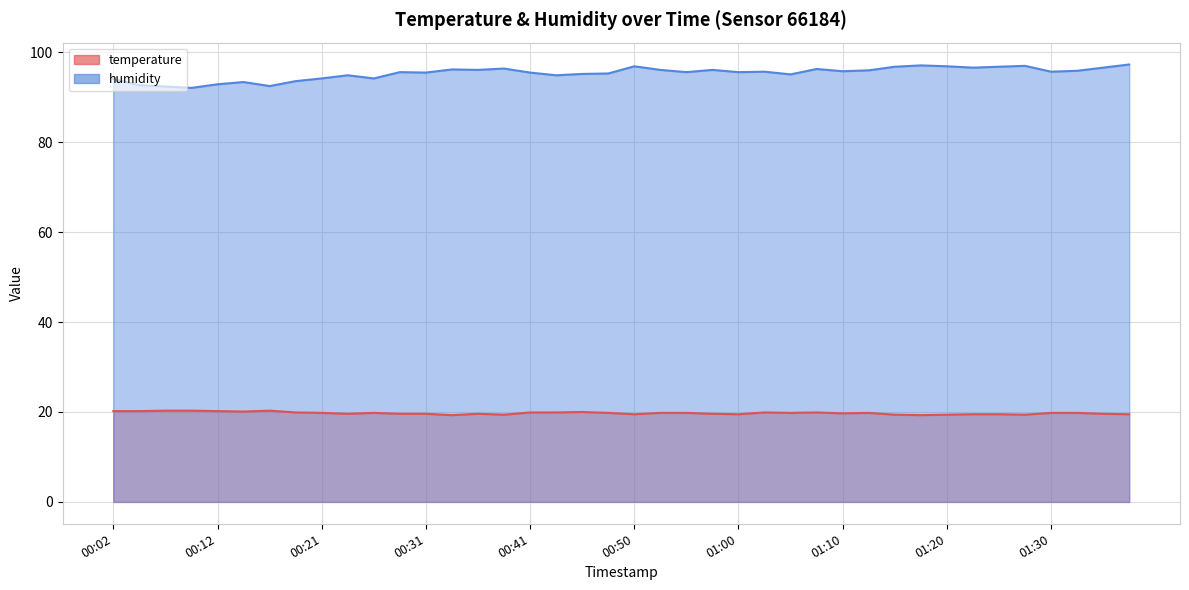

Which series changed the most between 00:21 and 01:30?

humidity